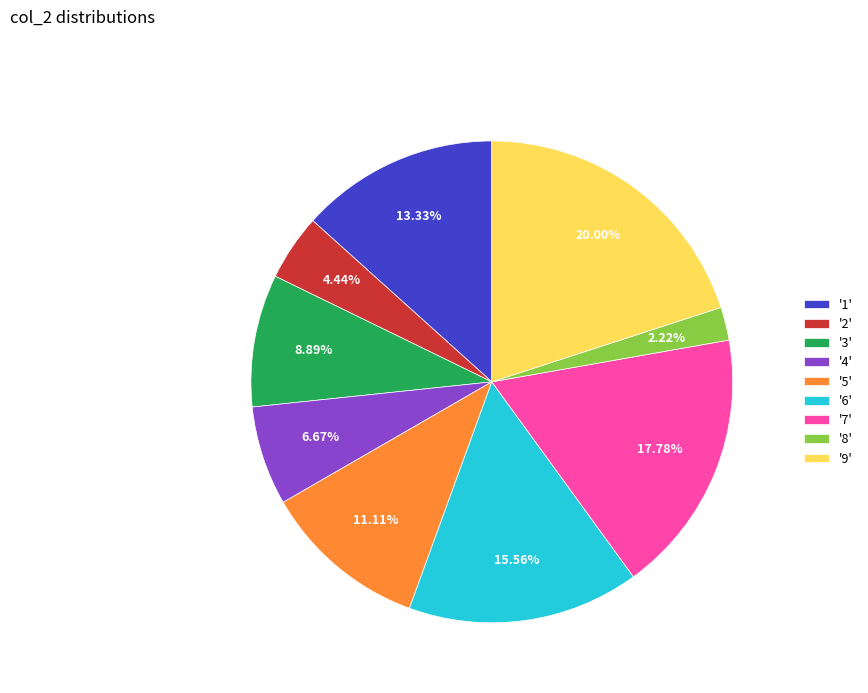

Between '5' and '6', which is larger?

'6'